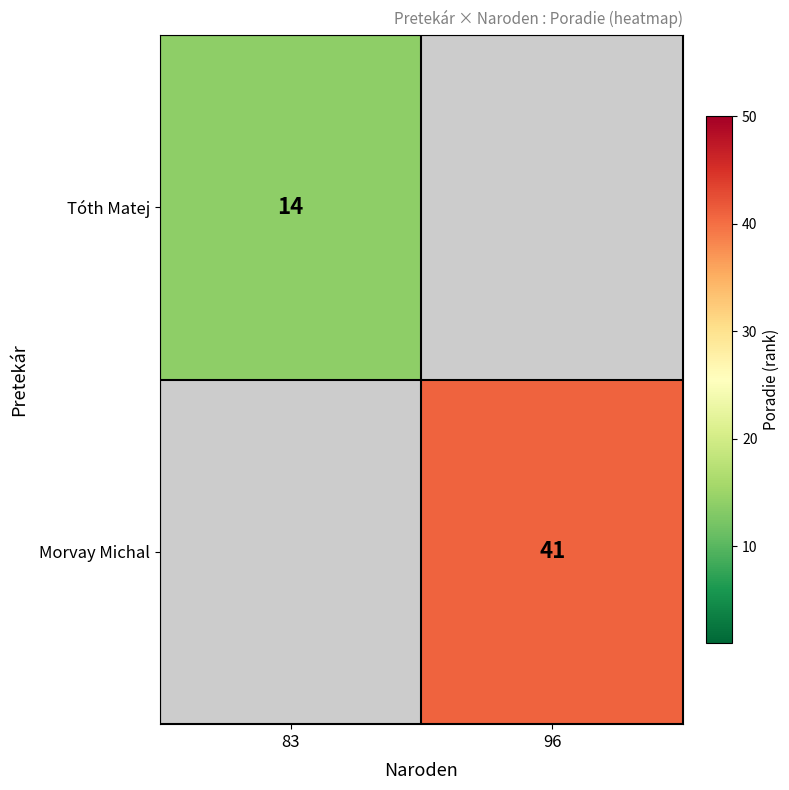

At how many categories does at least one series exceed 12?

2